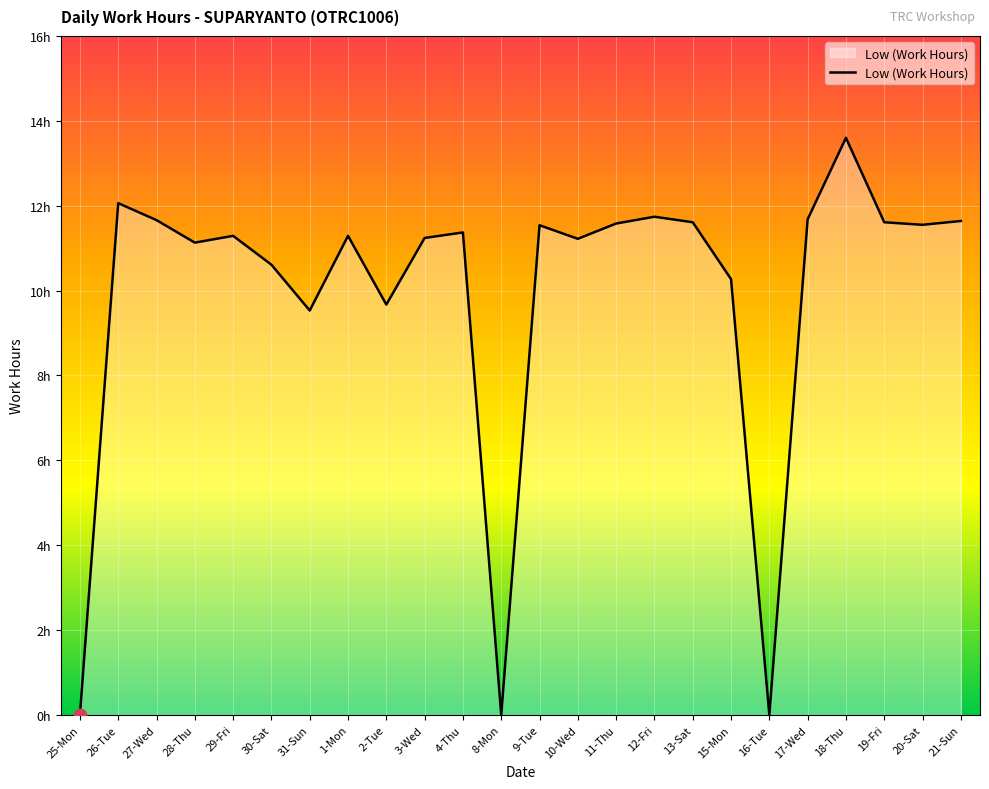

Is this an area chart (filled region under the line)?

Yes